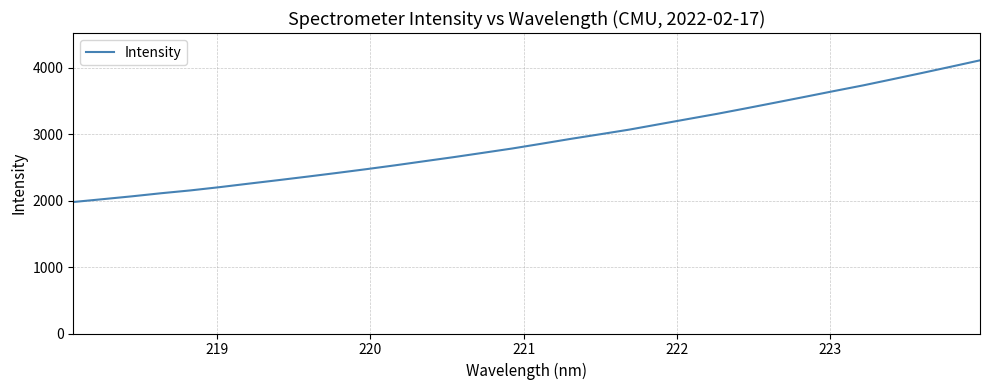

What is the greatest value displayed?

4108.0